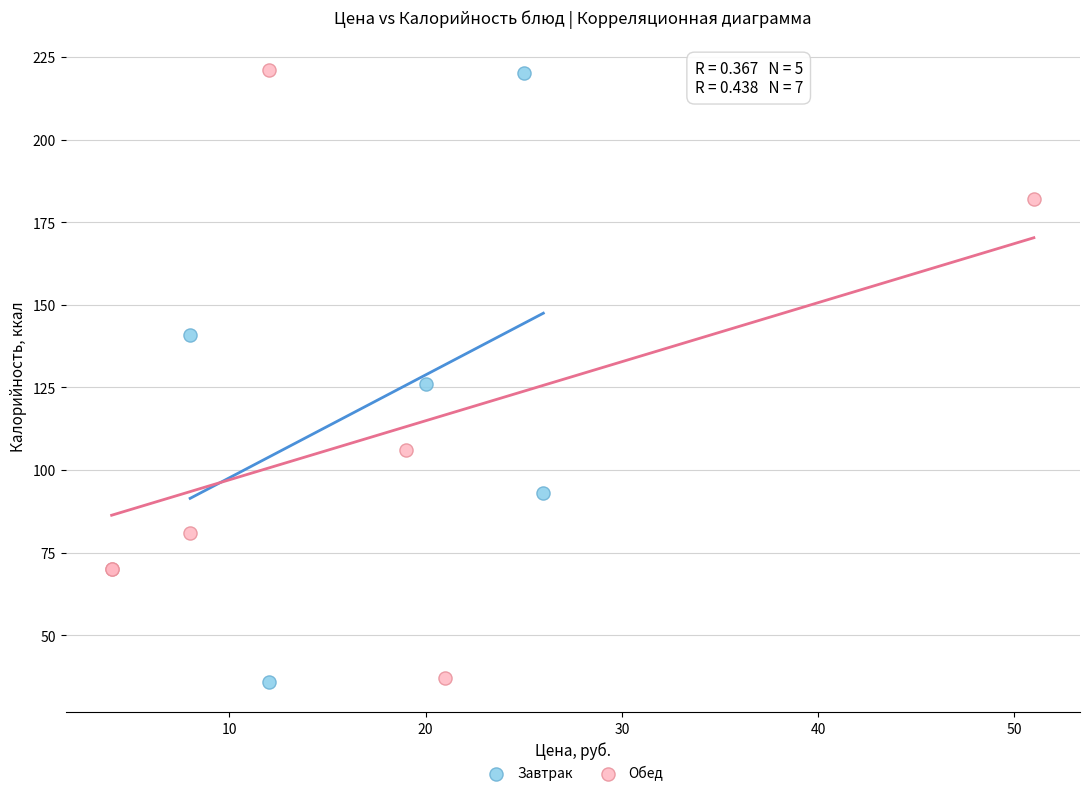

What are all the series names shown in the legend?

Завтрак, Обед